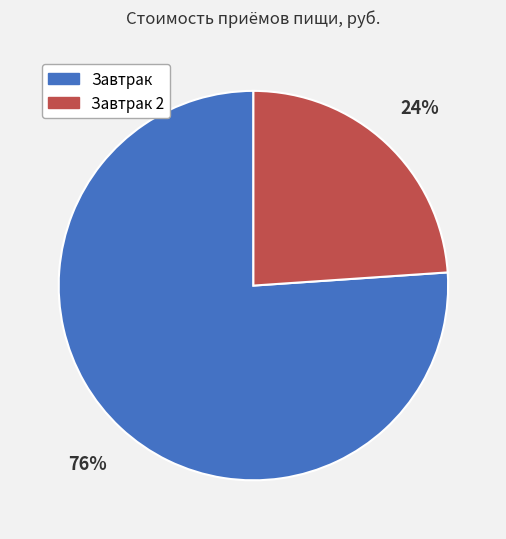

Does Завтрак 2 account for over 50% of the chart?

No